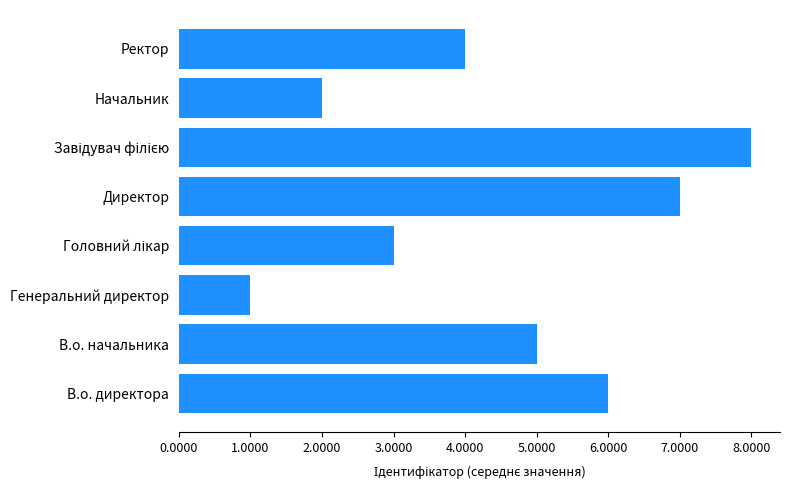

The value at Директор is 3. True or false?

False